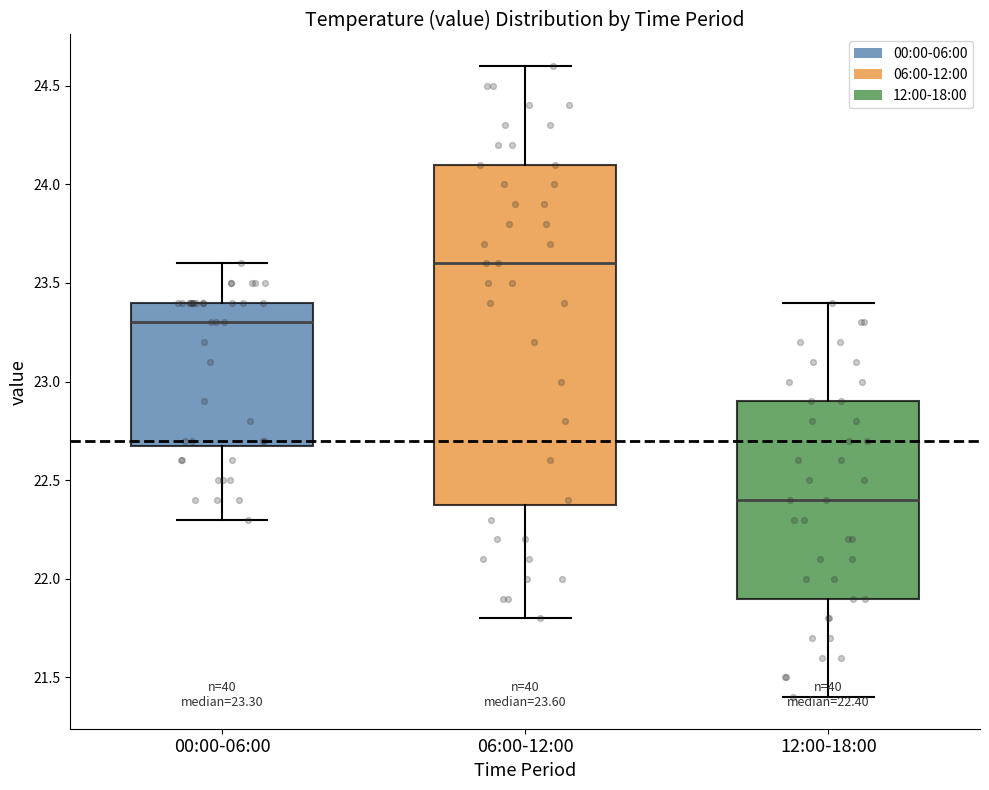

Which box is the tallest, from its lower edge to its upper edge?

06:00-12:00